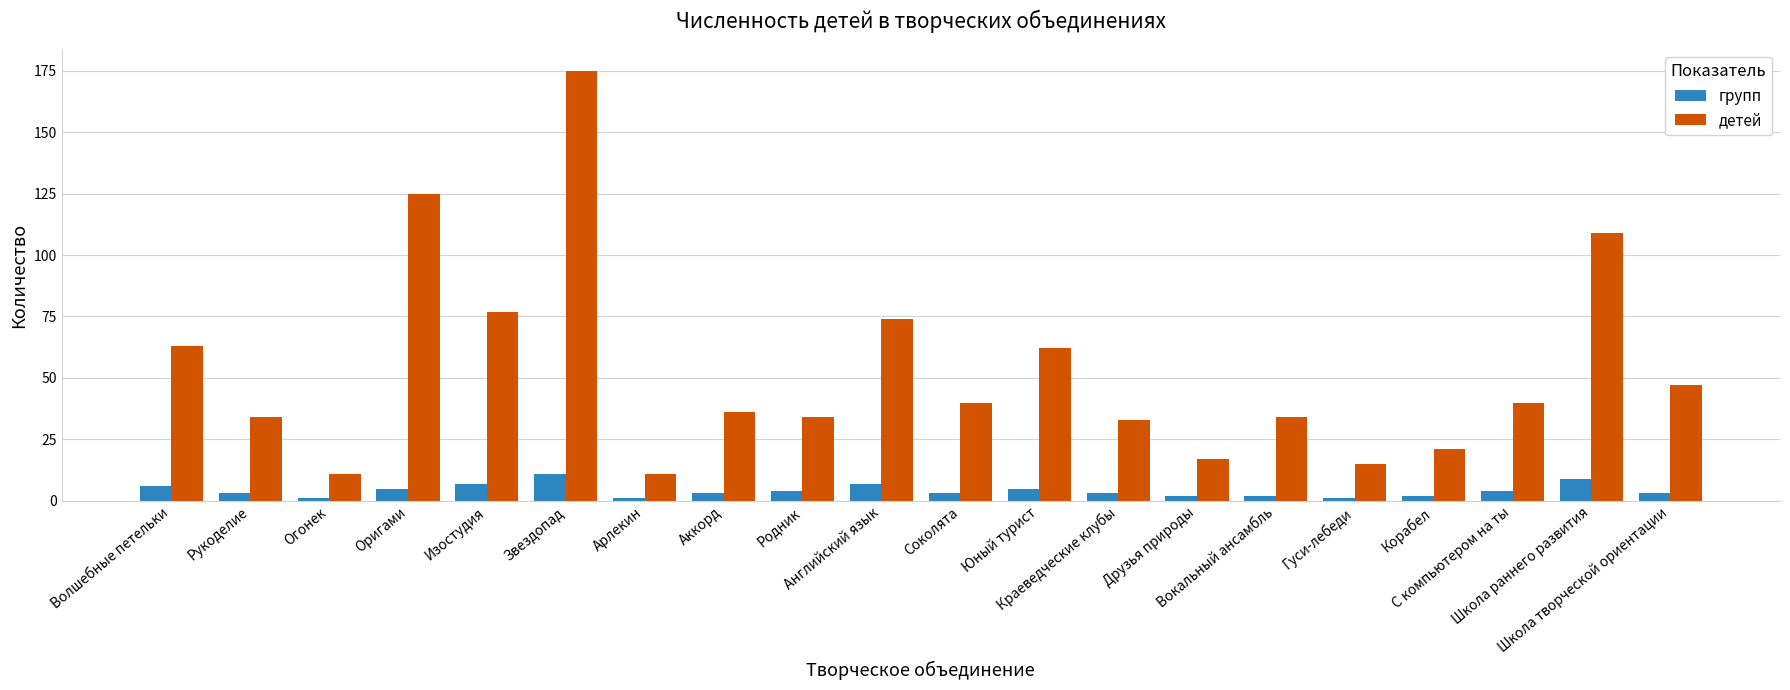

At how many categories does at least one series exceed 24?

15